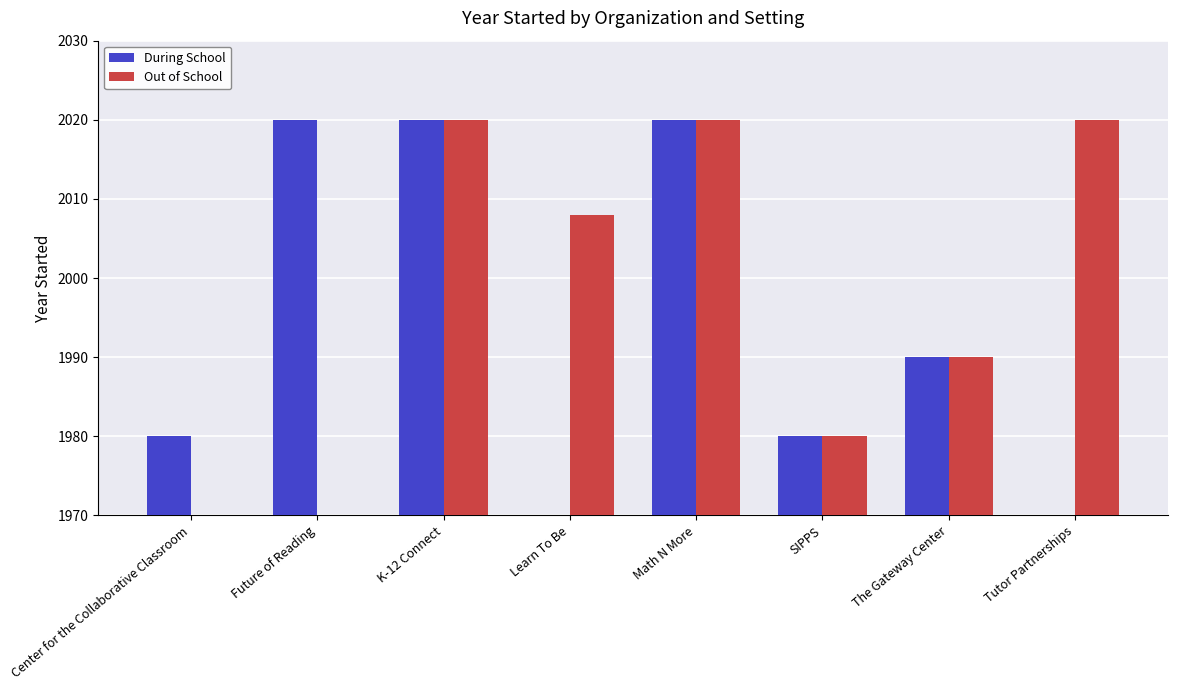

At which category does the chart reach its peak across all series?

Future of Reading